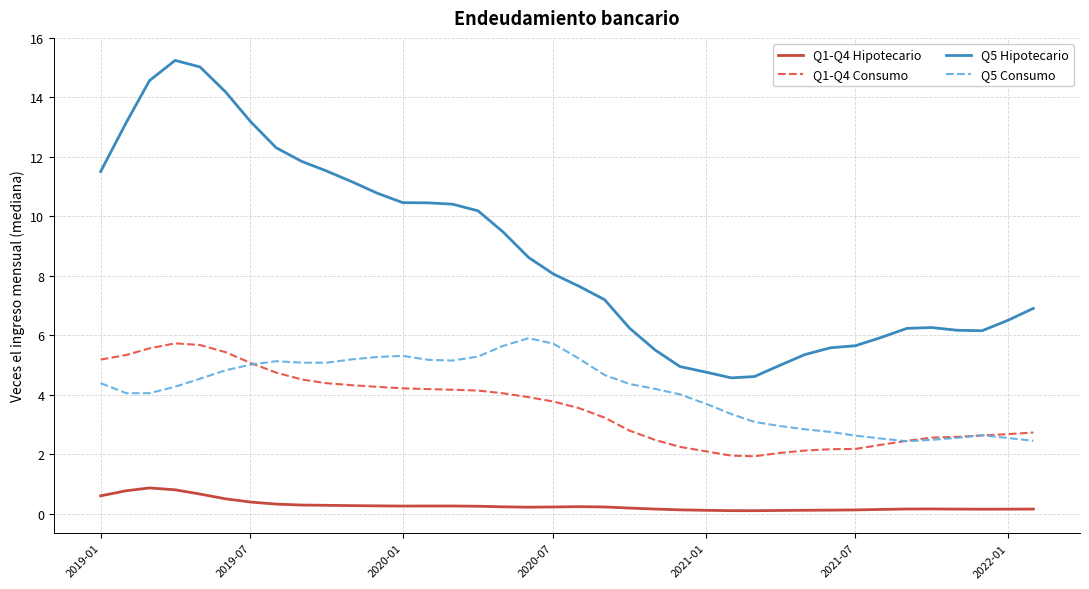

Which series has the largest total across all categories?

Q5 Hipotecario